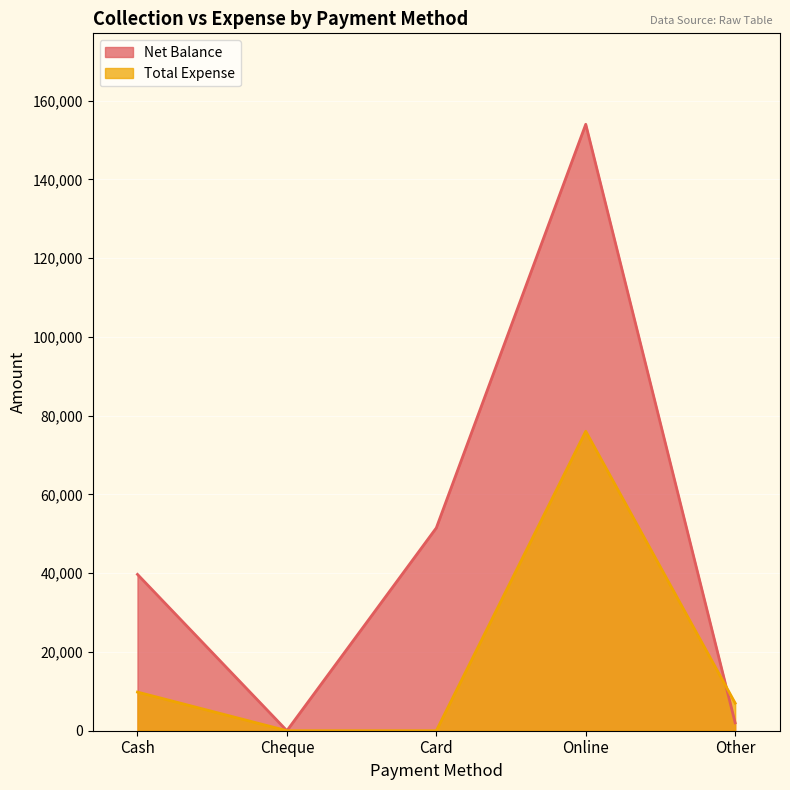

What is the sum of all Net Balance values?

247165